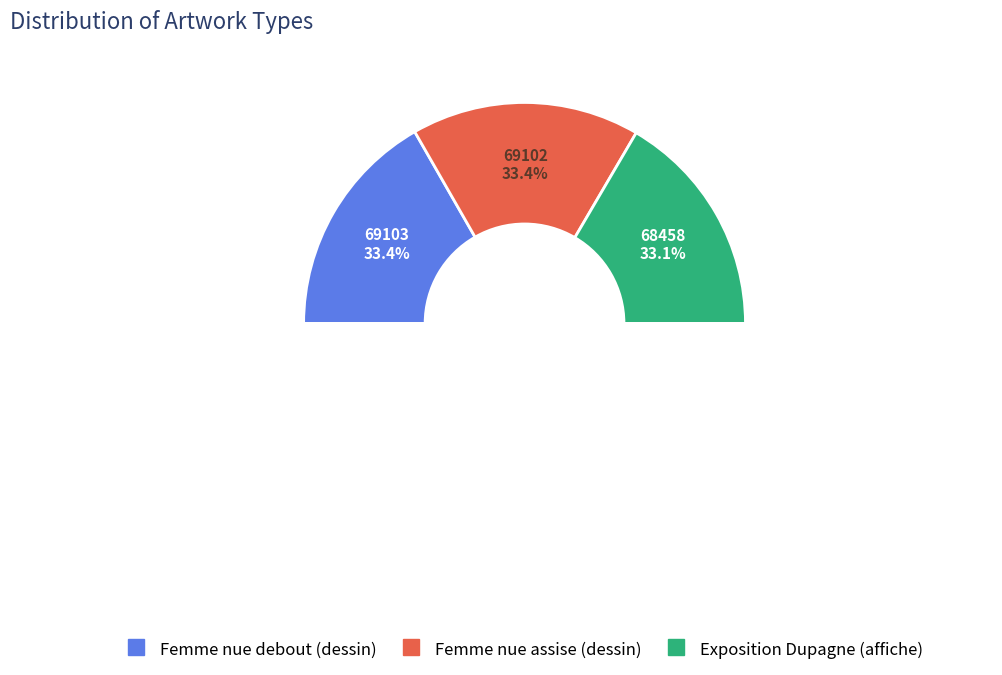

Count the number of slices in the pie.

3